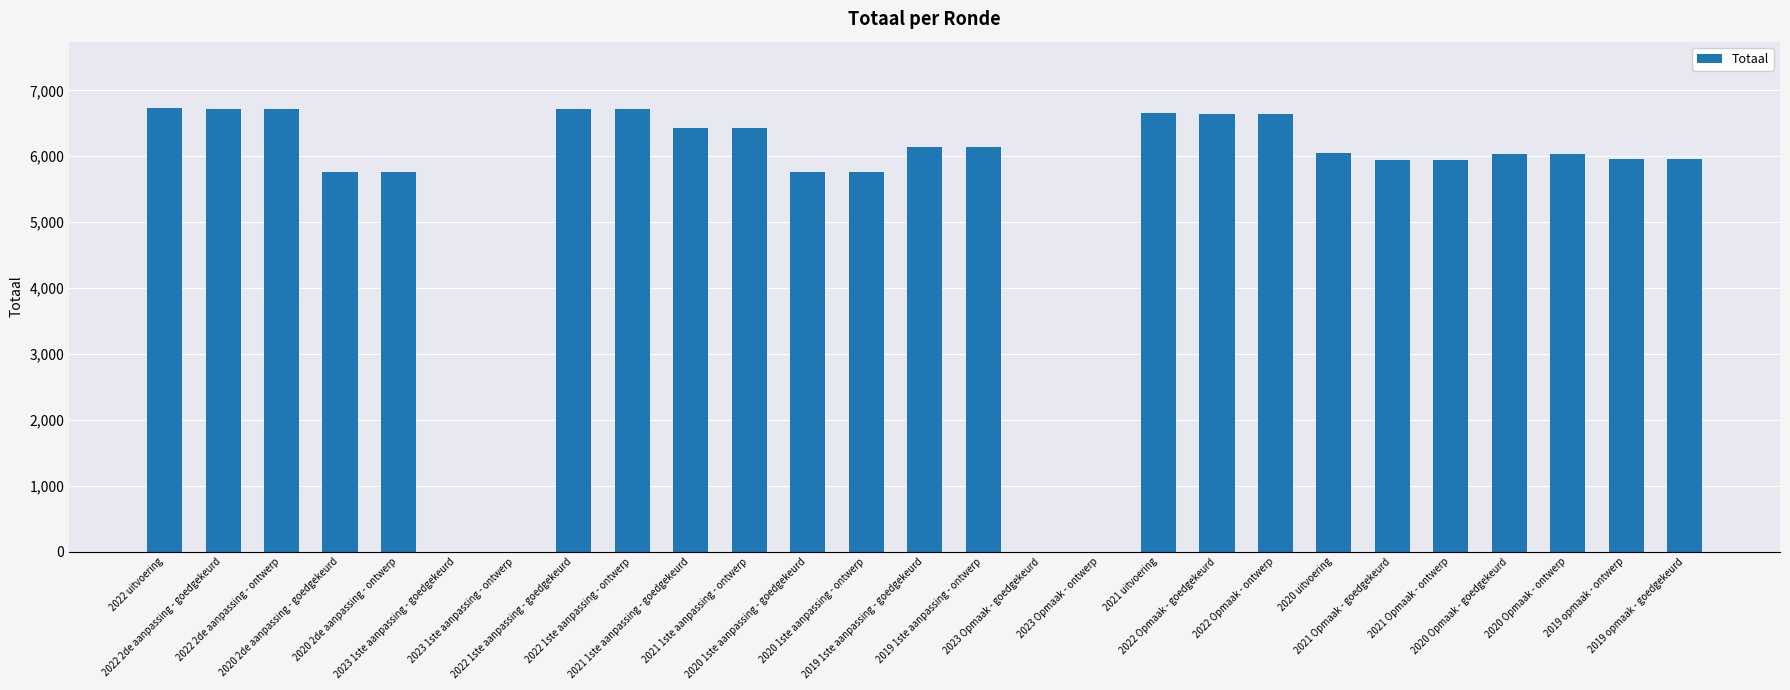

What is the maximum value shown in the chart?

6730